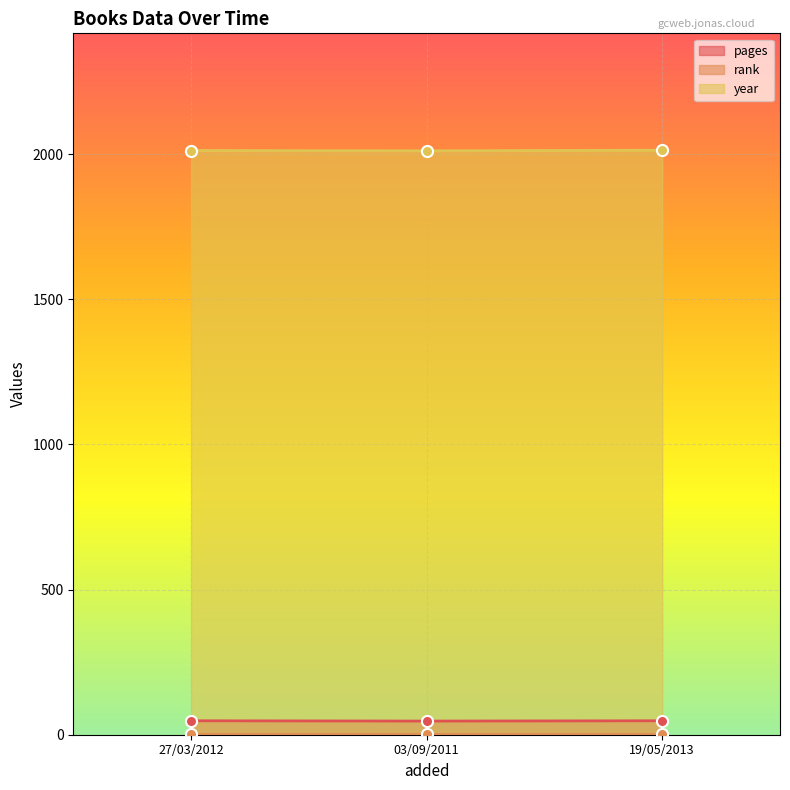

Count the year values in the range 2011 to 2013.

3